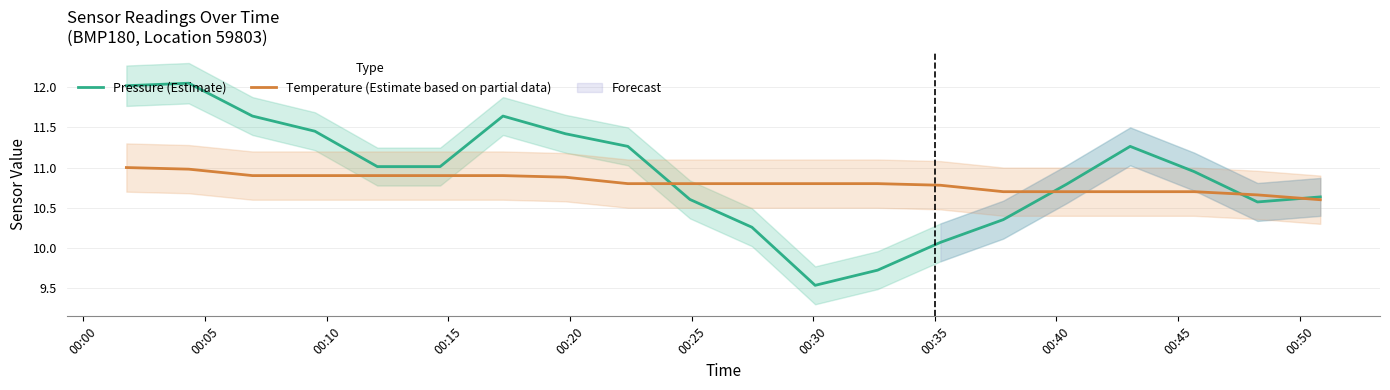

What is the value of the Temperature (Estimate based on partial data) point at the 18th from the left?

10.7